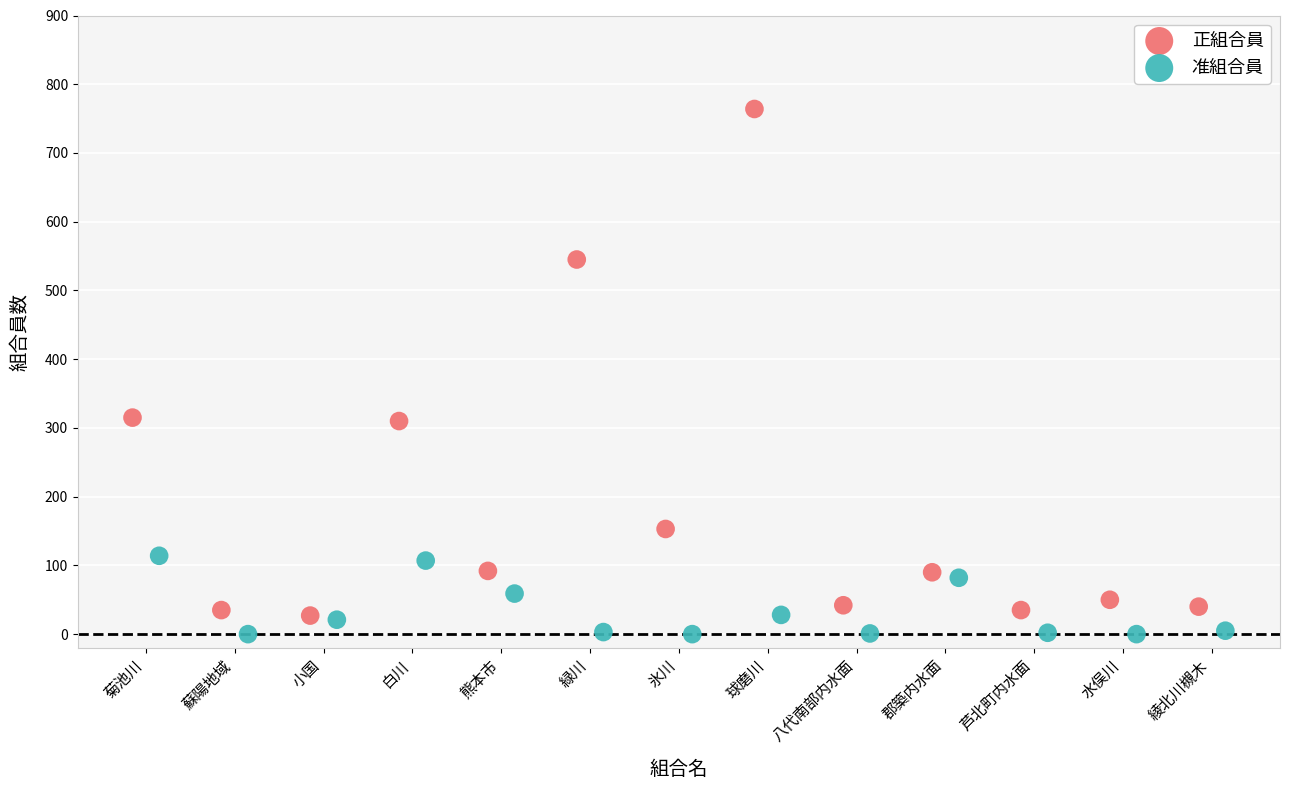

Which series contains the highest Y value?

正組合員